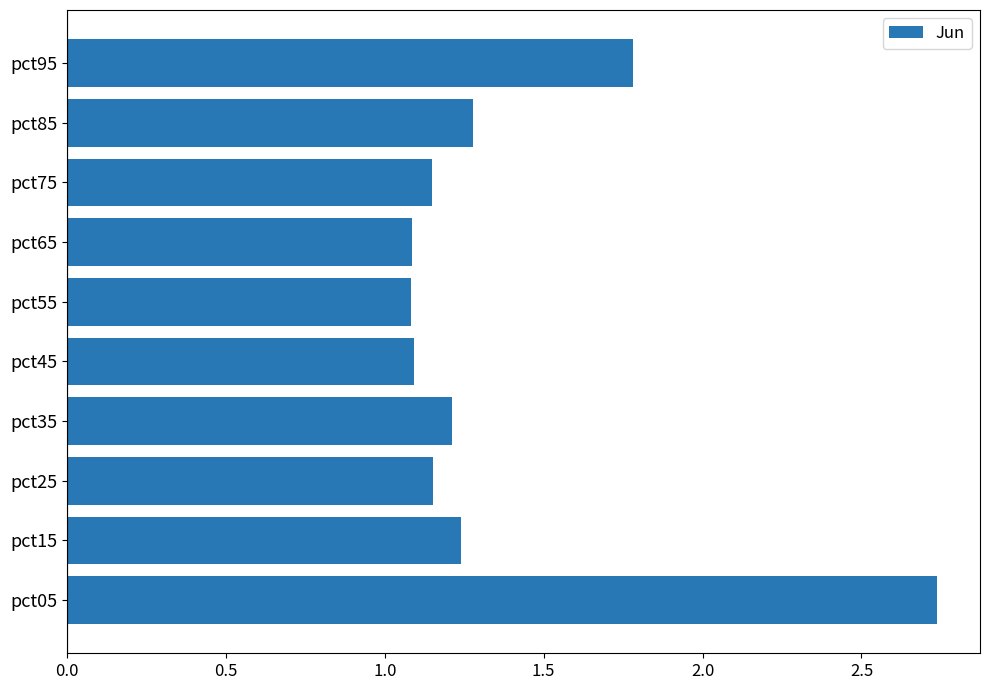

What is the average value?

1.4